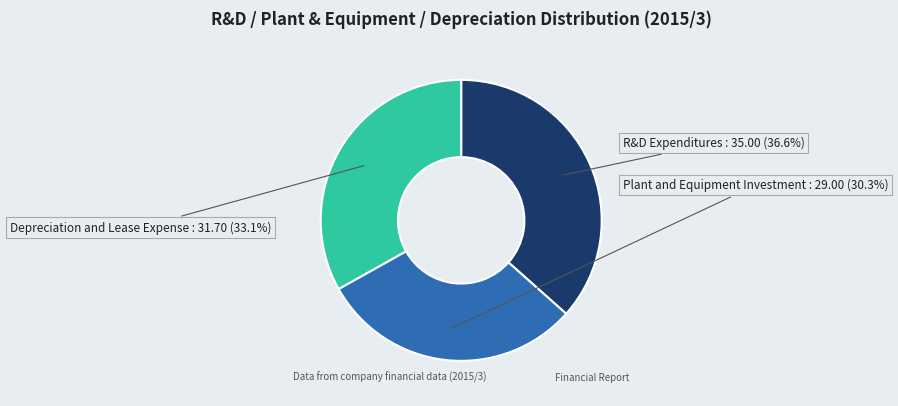

To the nearest percent, what percentage of the pie is Depreciation and Lease Expense?

33%